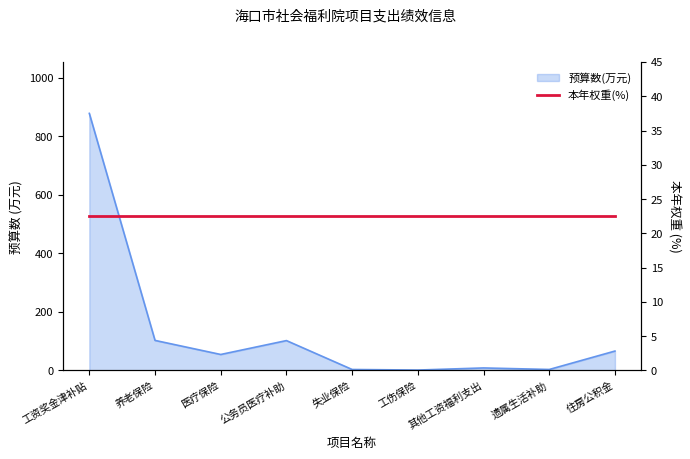

Where is the first local minimum?

医疗保险